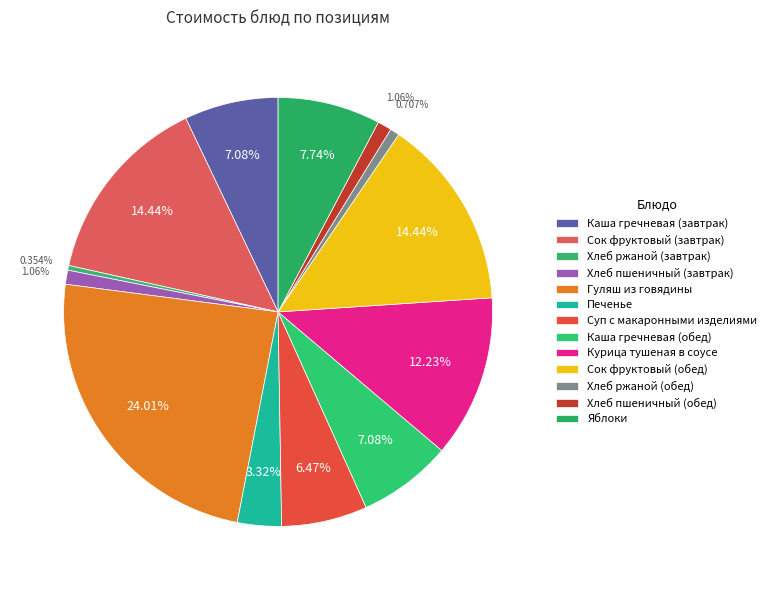

What percentage is NOT represented by Сок фруктовый (завтрак)?

85.6%